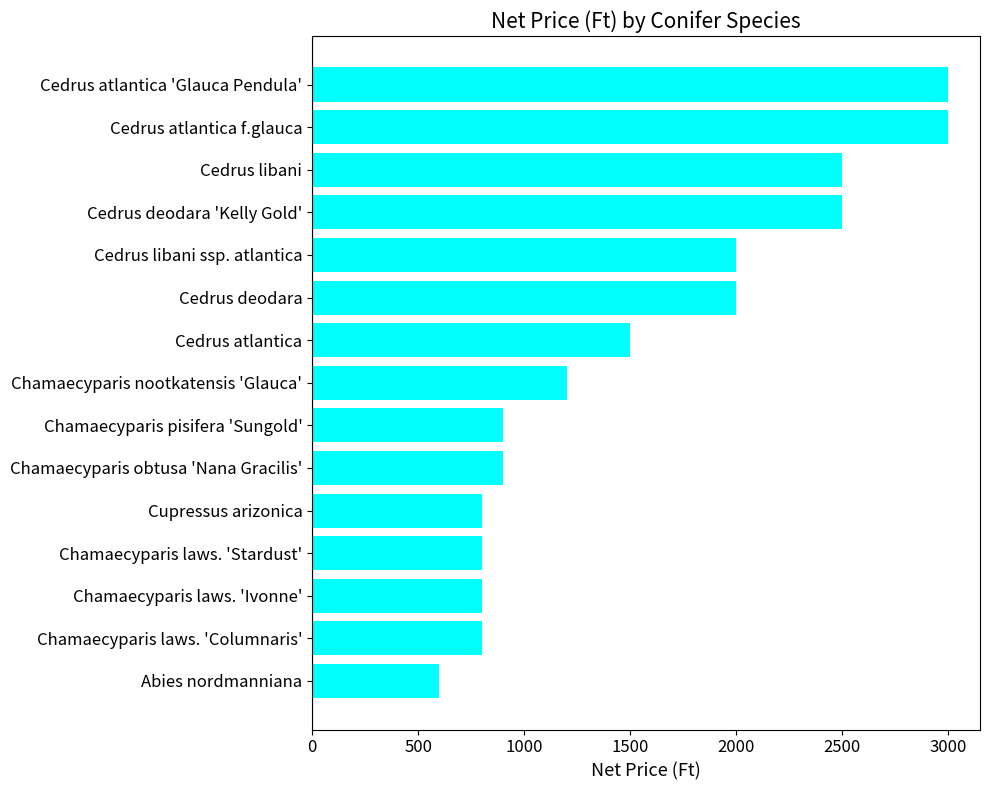

Between Cupressus arizonica and Chamaecyparis obtusa 'Nana Gracilis', which is larger?

Chamaecyparis obtusa 'Nana Gracilis'